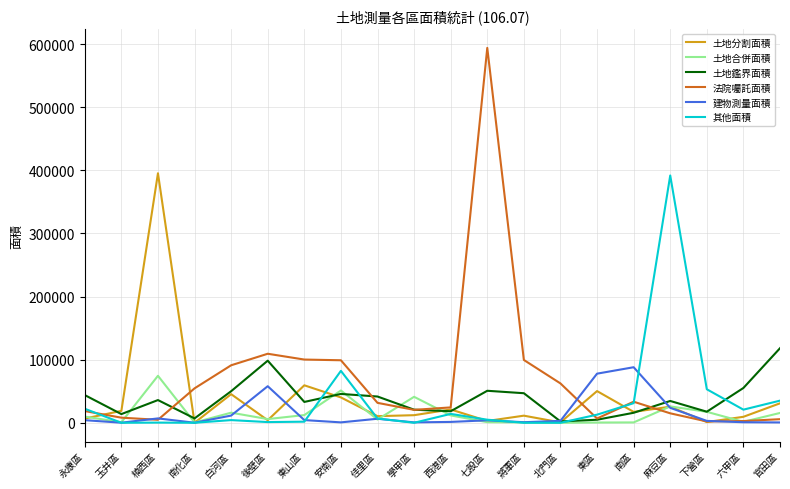

What is the maximum value shown in the chart?

593948.0